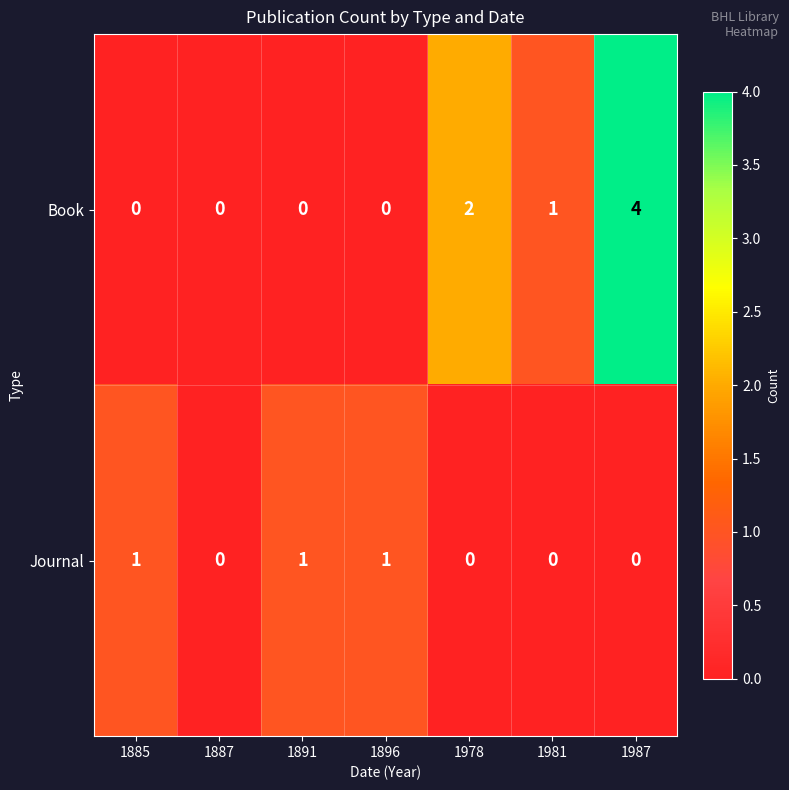

How many values in Book are above zero?

3